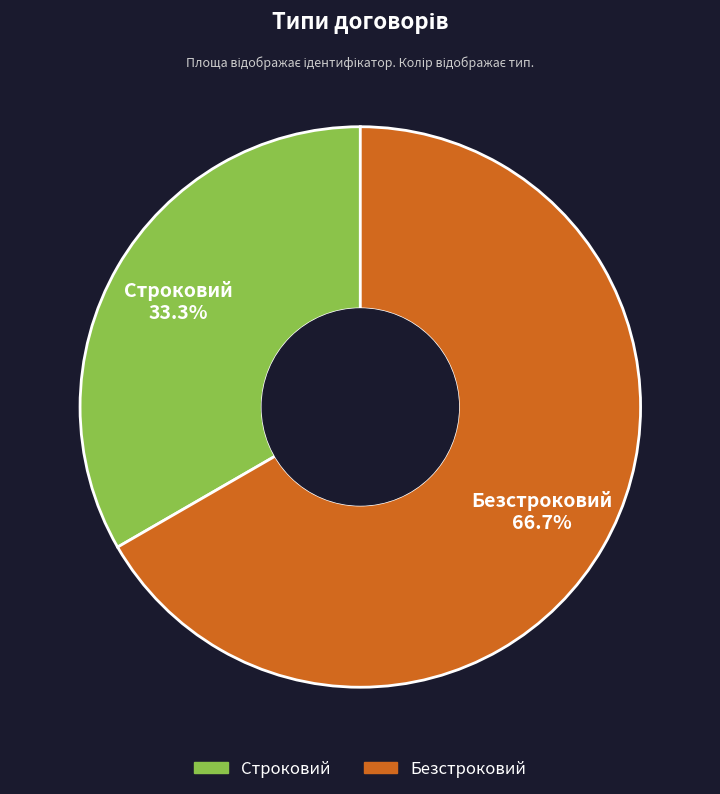

What percentage is NOT represented by Безстроковий?

33.3%